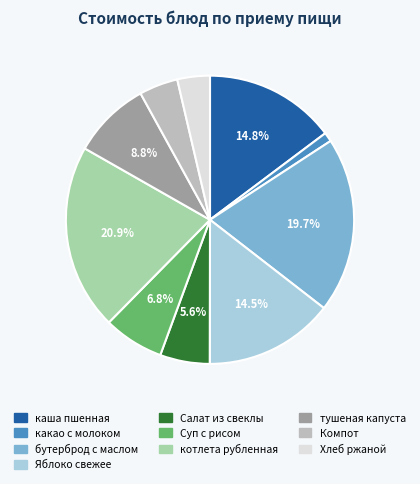

Does any single category account for the majority?

No